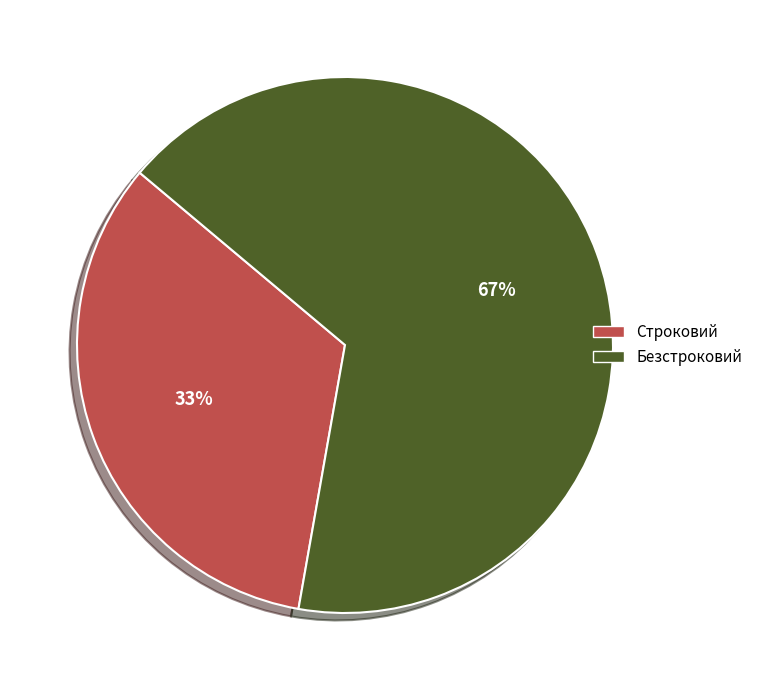

Rank the categories by value from lowest to highest.

Строковий, Безстроковий